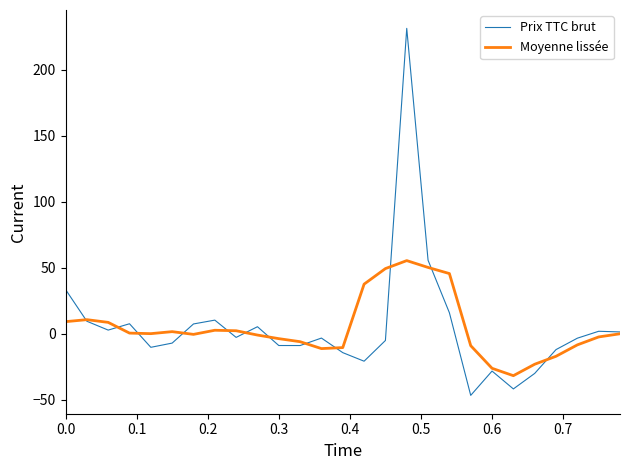

Which series has the widest spread of values?

Prix TTC brut